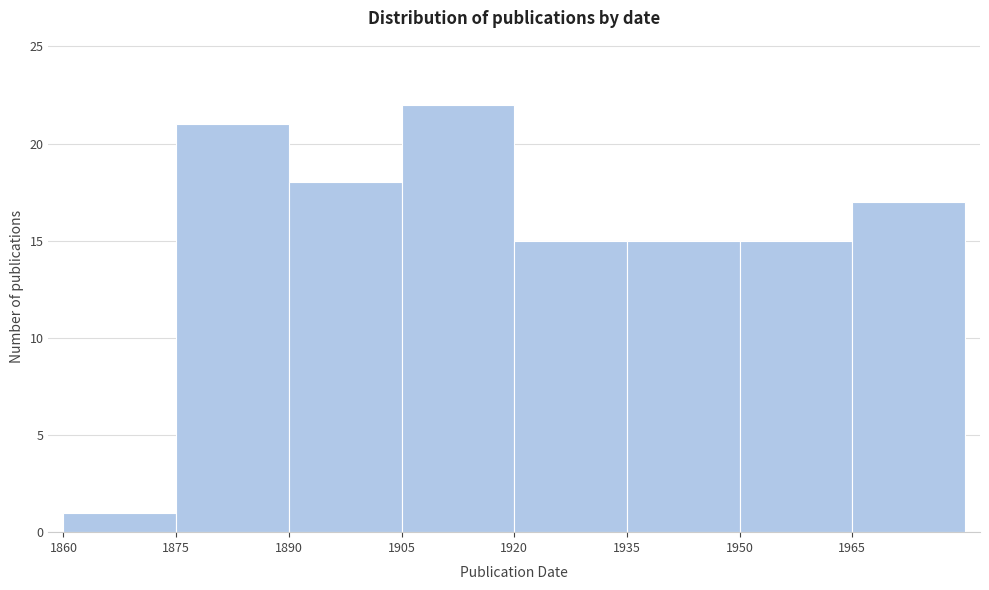

Reading left to right, transcribe this chart: for each bar, give the range it covers on the x-axis and its height. Neither the bar edges nor the heights are printed on the chart, so give them approximately, as read against the axes.

1860 to 1875: 1
1875 to 1890: 21
1890 to 1905: 18
1905 to 1920: 22
1920 to 1935: 15
1935 to 1950: 15
1950 to 1965: 15
1965 to 1980: 17